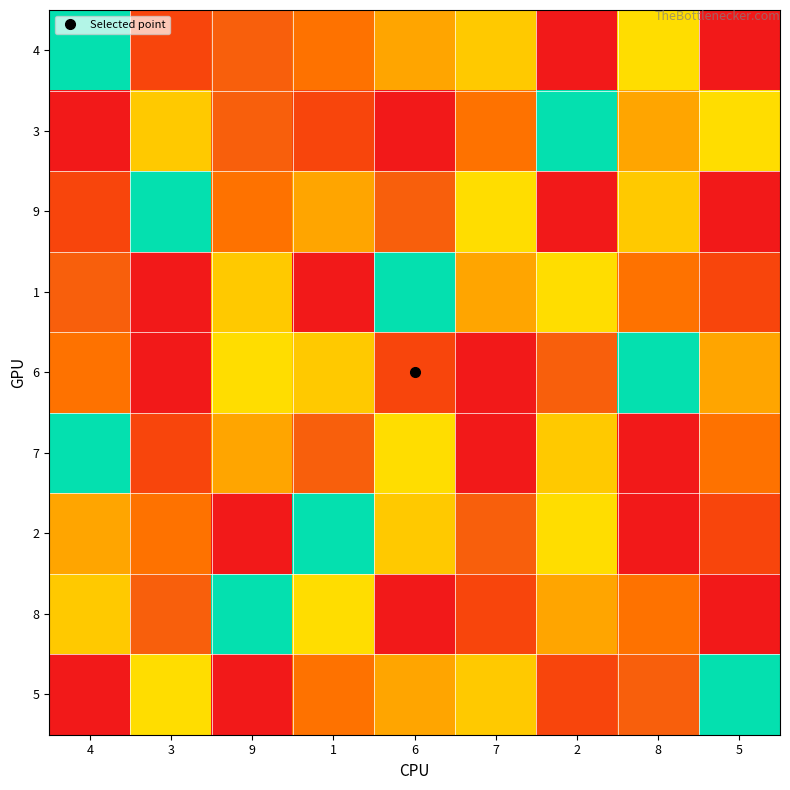

What is the difference between the highest and lowest values at 5?

8